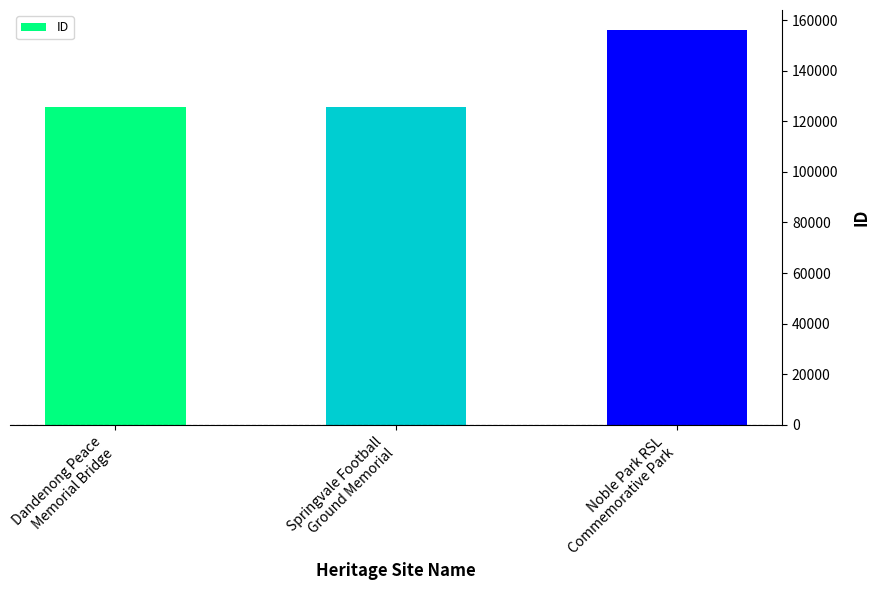

What is the value of the 3rd bar from the left?

156174